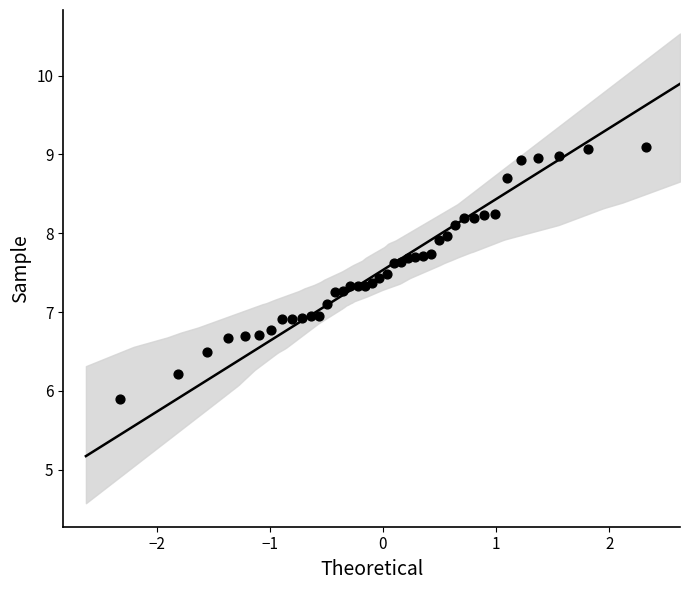

What is the range of Y values (max minus min)?

3.2